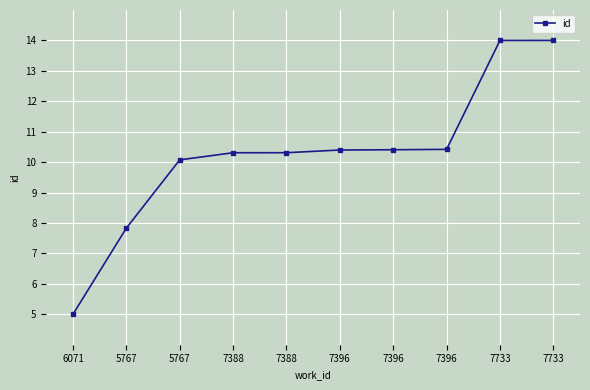

How many data points does each series have?

10